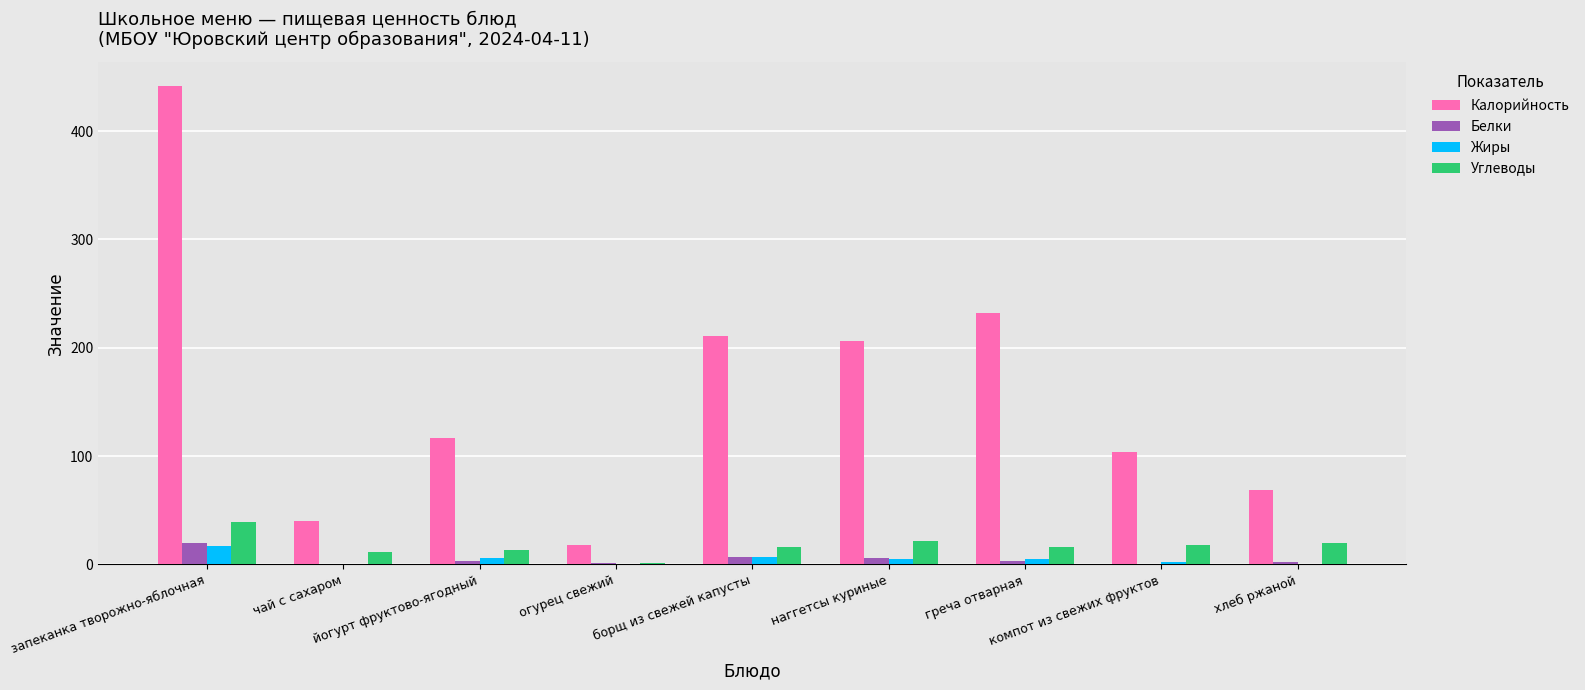

What is the average value of the Углеводы series?

17